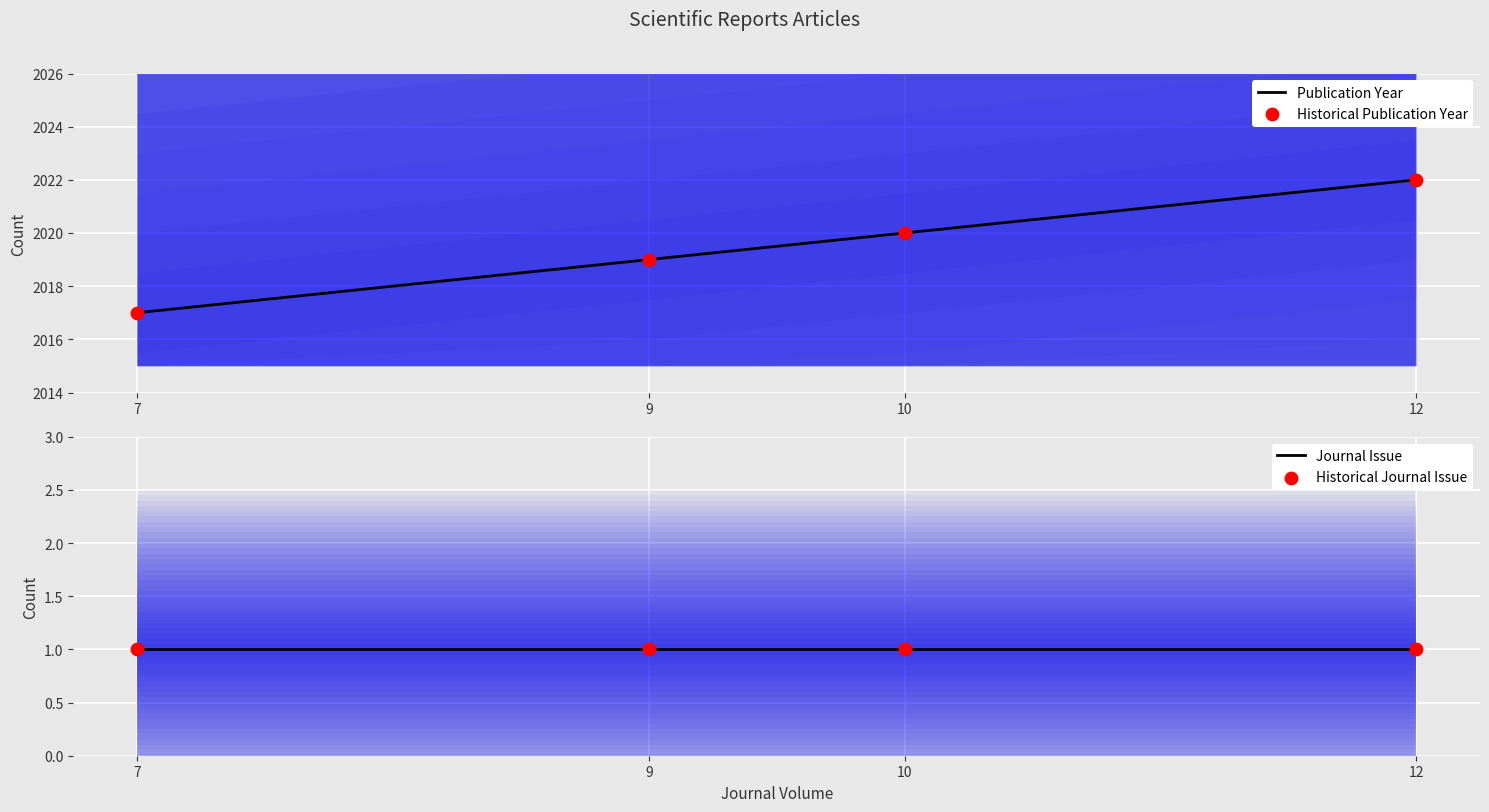

Which series reaches the minimum Y coordinate?

Journal Issue